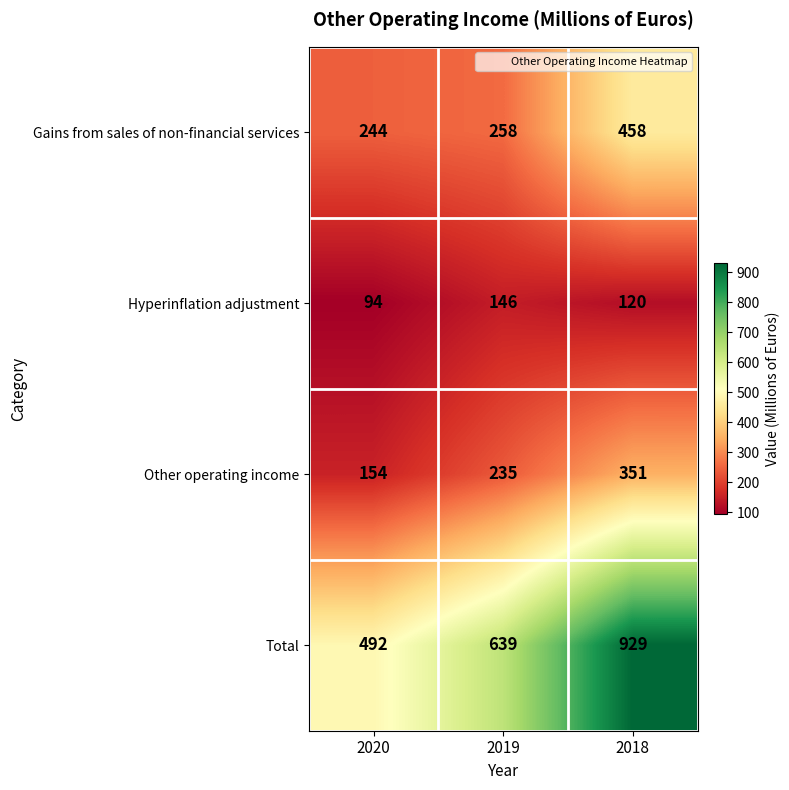

Which series changed the most between 2020 and 2019?

Total